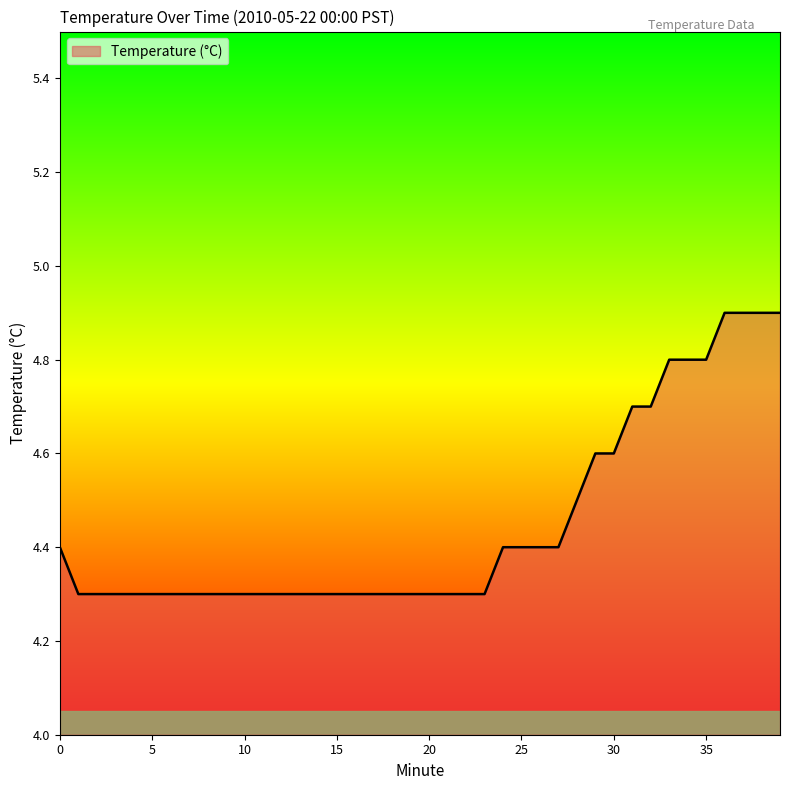

Reading left to right, what are all the values shown in this chart?

4.4	4.3	4.3	4.3	4.3	4.3	4.3	4.3	4.3	4.3	4.3	4.3	4.3	4.3	4.3	4.3	4.3	4.3	4.3	4.3	4.3	4.3	4.3	4.3	4.4	4.4	4.4	4.4	4.5	4.6	4.6	4.7	4.7	4.8	4.8	4.8	4.9	4.9	4.9	4.9